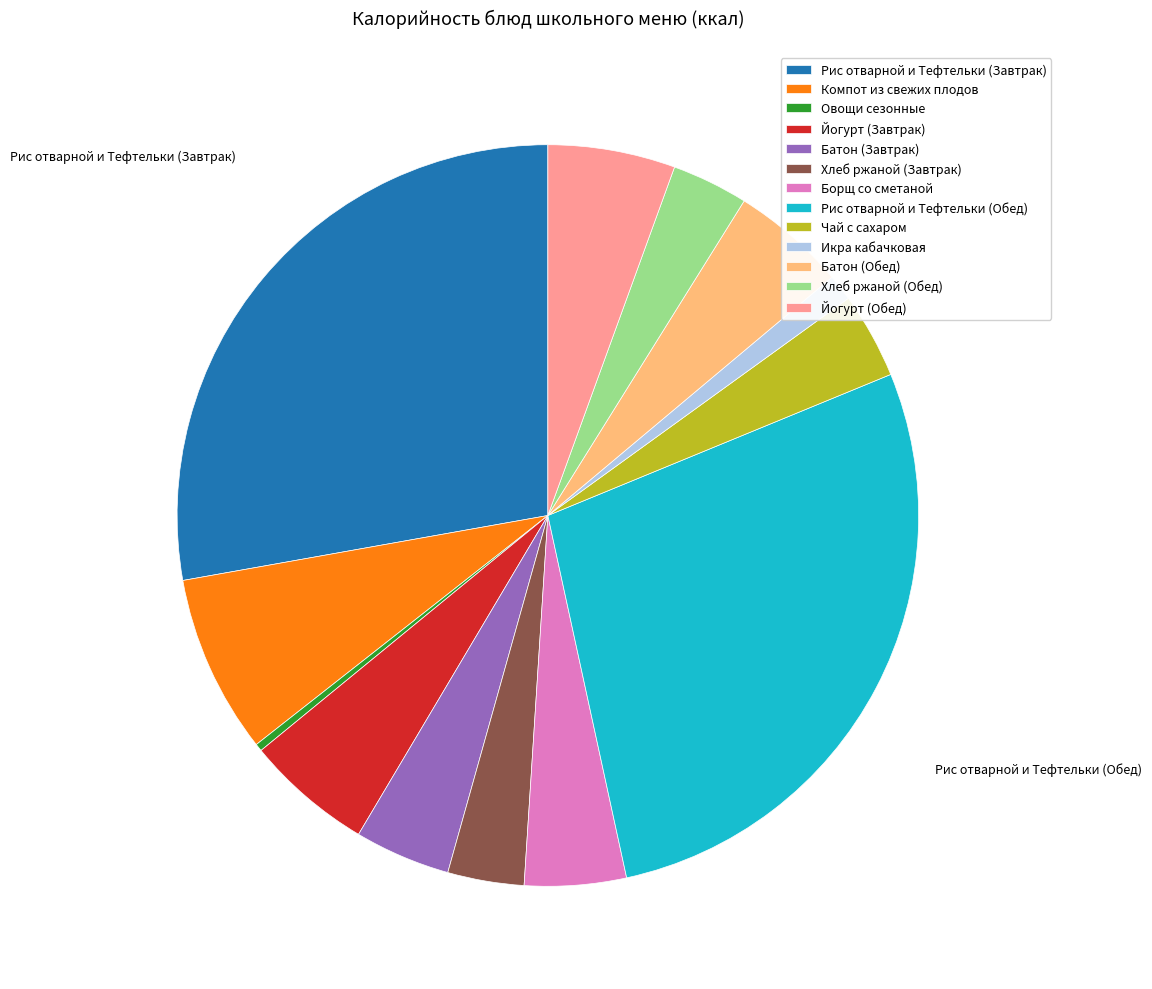

Is the sum of Батон (Завтрак) and Рис отварной и Тефтельки (Завтрак) greater than half?

No